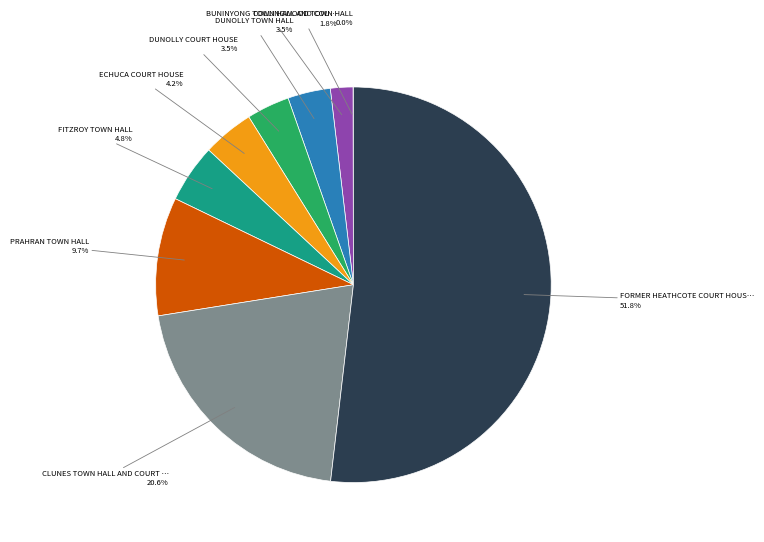

Is there a majority slice in this chart?

Yes